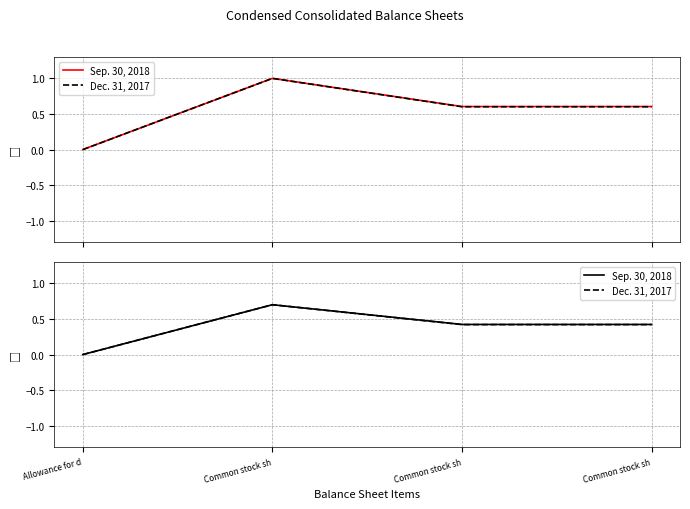

True or false: Dec. 31, 2017 and Sep. 30, 2018 cross at least once.

False